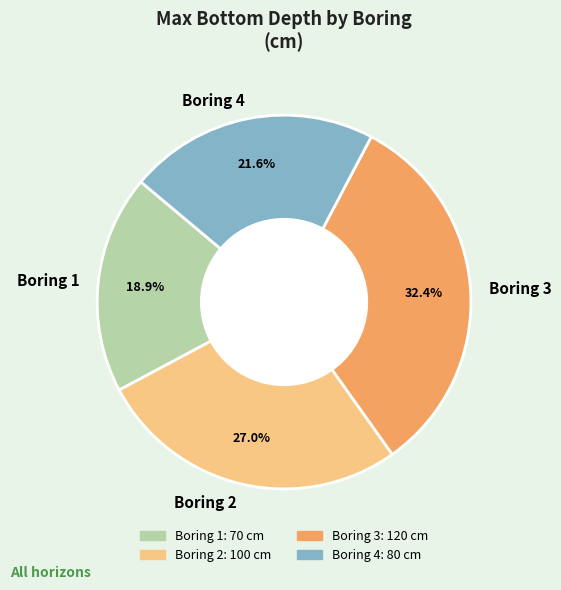

Rank the categories by value from lowest to highest.

Boring 1, Boring 4, Boring 2, Boring 3